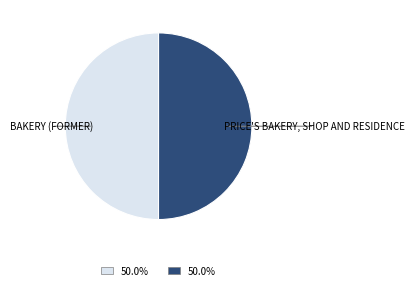

To the nearest percent, what is the average slice percentage?

50%